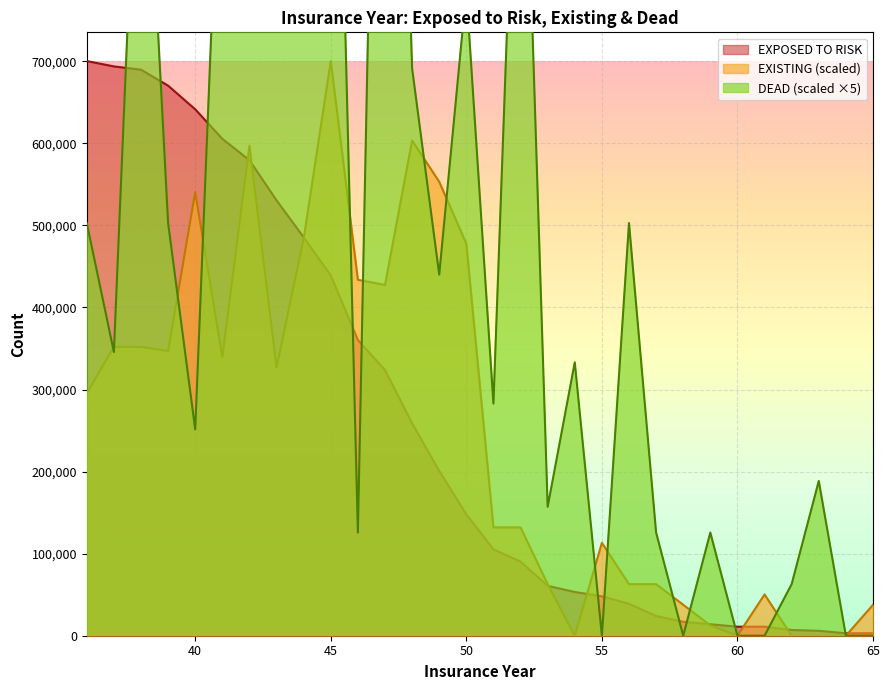

True or false: EXPOSED TO RISK and DEAD intersect in this chart.

True